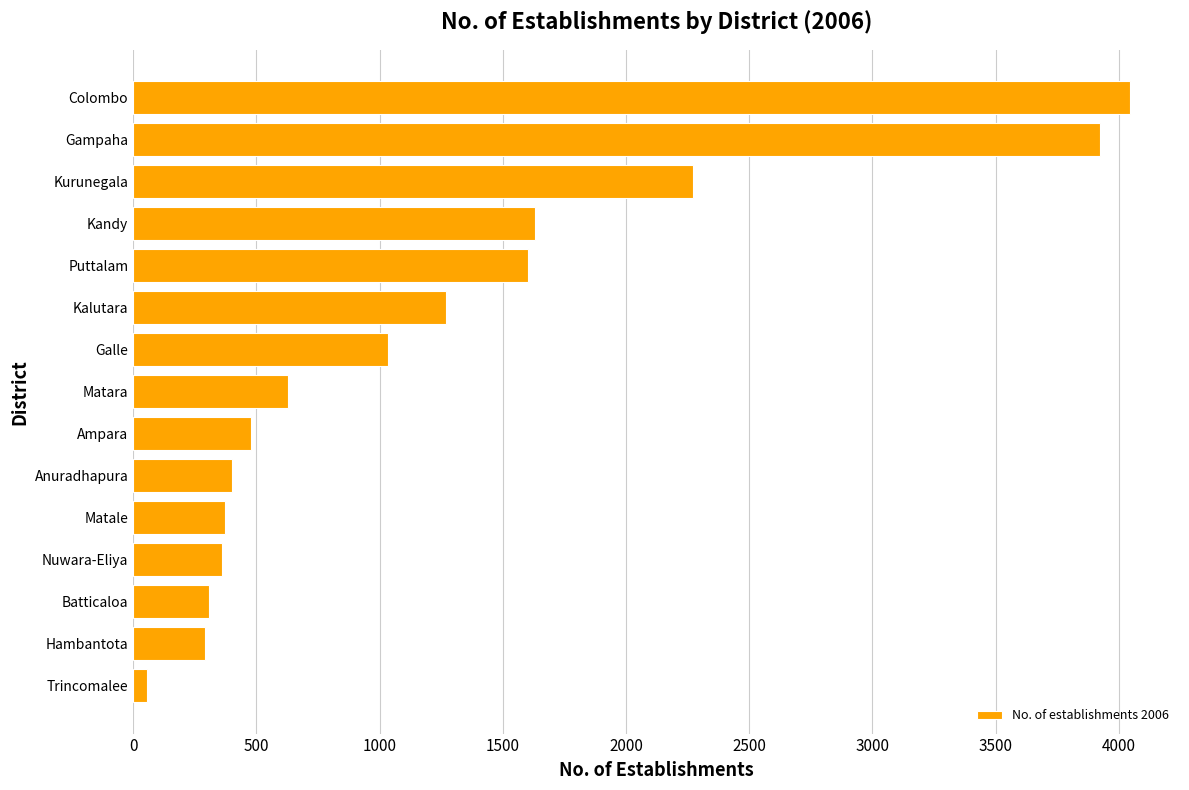

What is the difference between the values at Colombo and Puttalam?

2442